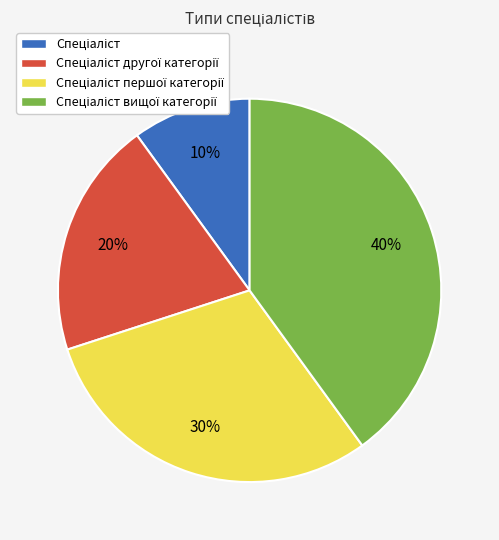

To the nearest percent, what is the difference between the largest and smallest slice percentages?

30%